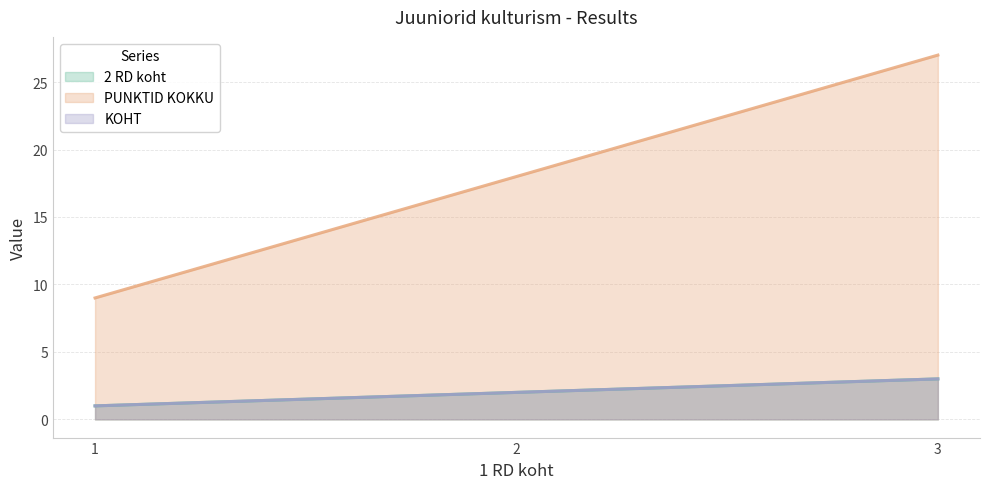

The PUNKTID KOKKU series shows 27 at 3. True or false?

True